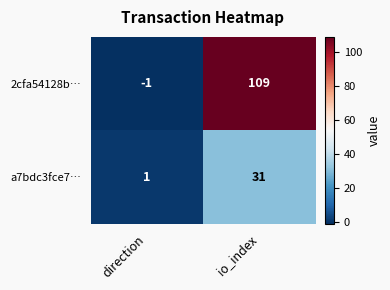

Reading left to right, list all the values displayed in this chart.

2cfa54128b…: direction=-1	io_index=109
a7bdc3fce7…: direction=1	io_index=31